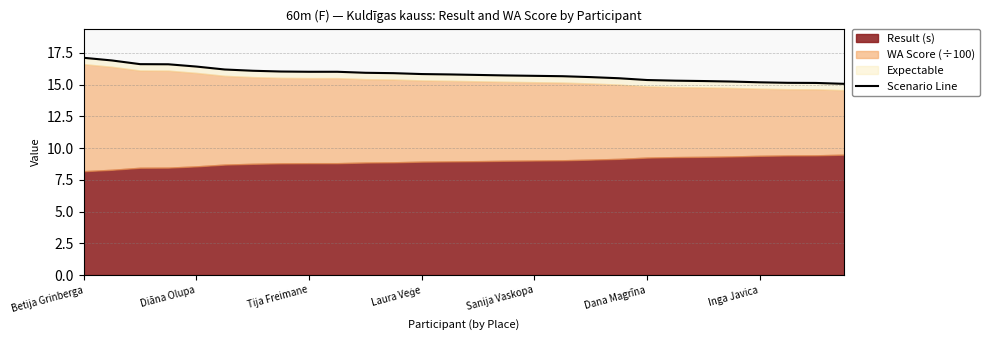

Count the number of categories in the chart.

28